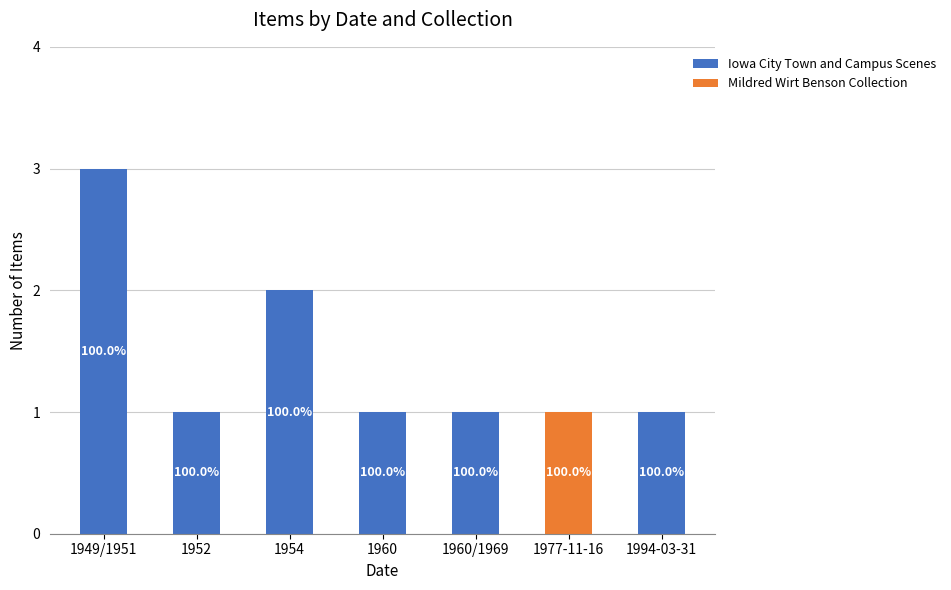

At which label does Iowa City Town and Campus Scenes reach its minimum?

1977-11-16